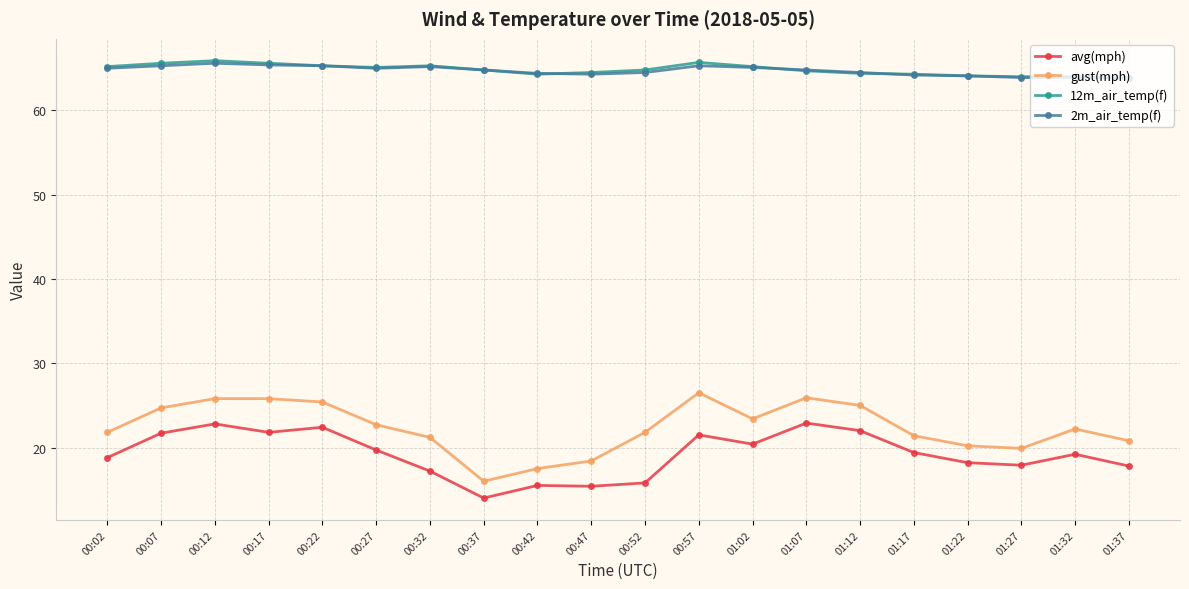

True or false: 12m_air_temp(f) and avg(mph) cross at least once.

False